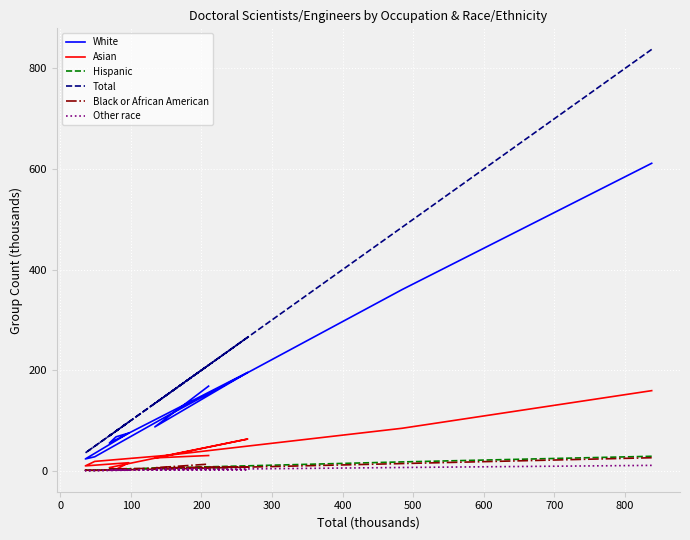

How many values in the Asian series exceed 25?

6